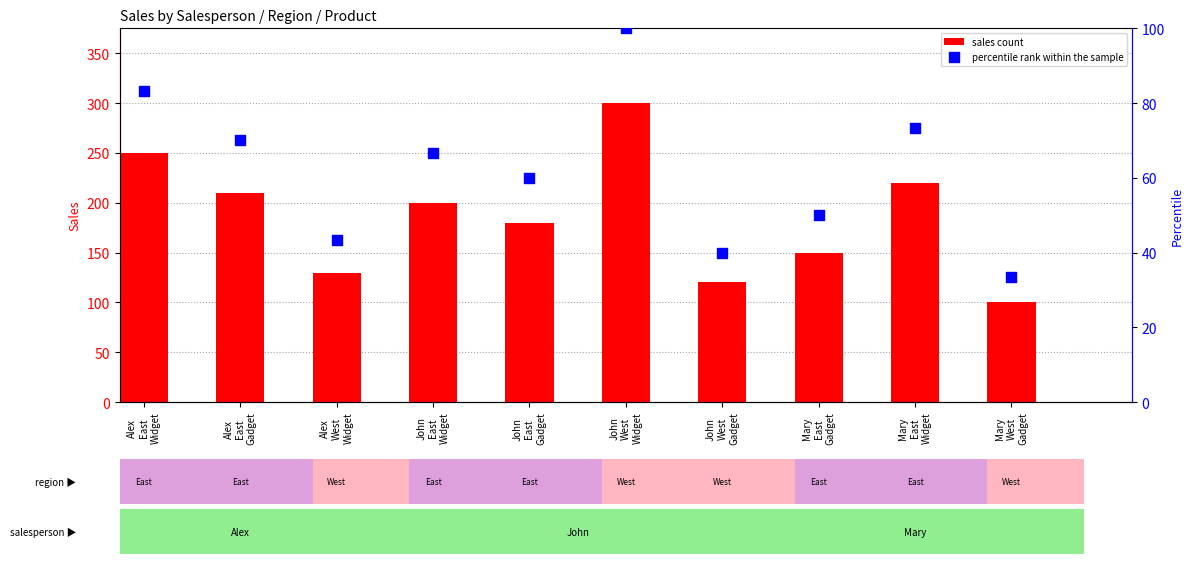

What is the total value across all series at John
East
Widget?

266.7